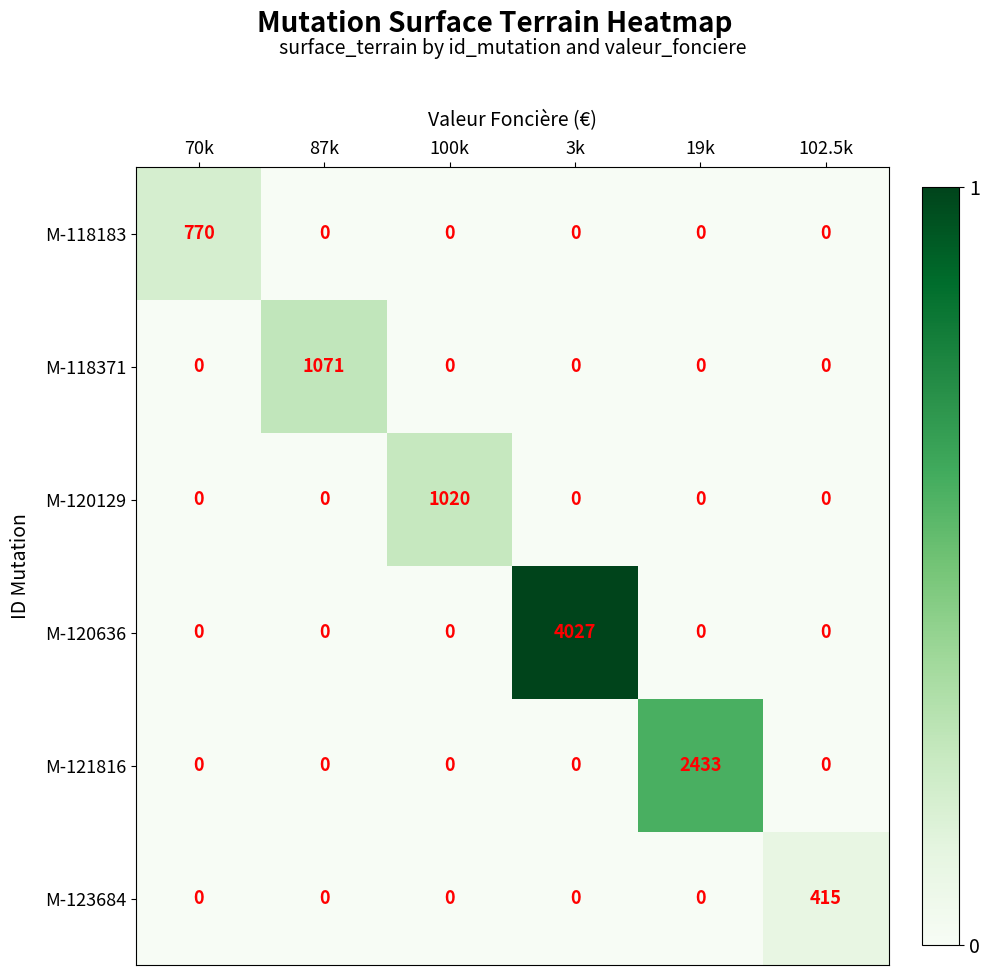

Is it true that M-123684 equals 213 at 19k?

False